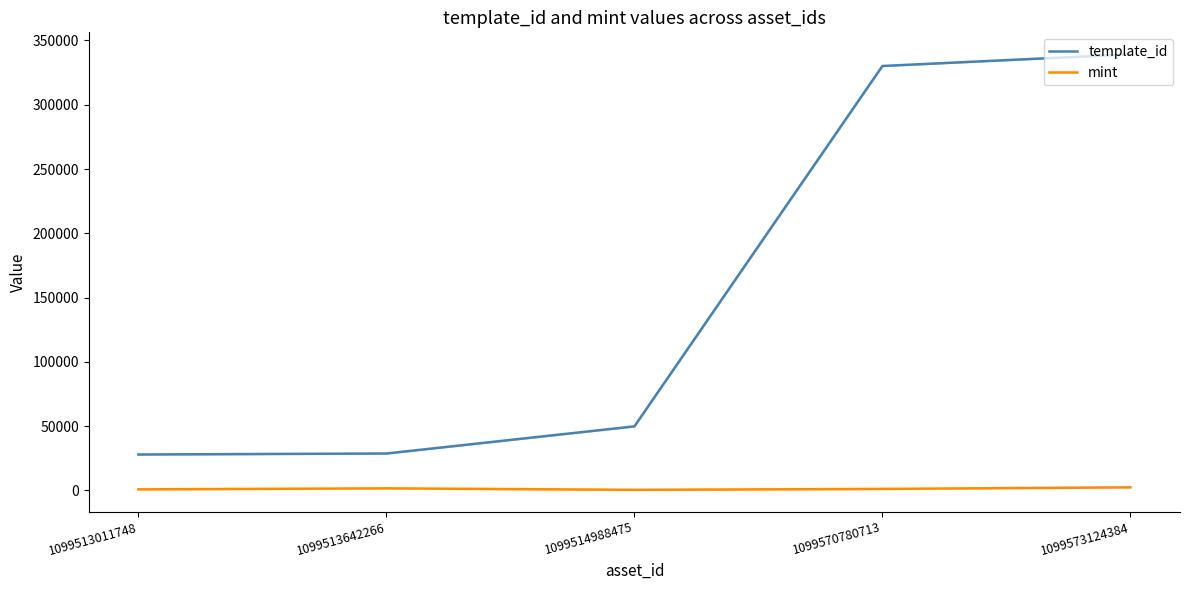

At which category is the sum across all series the highest?

1099573124384